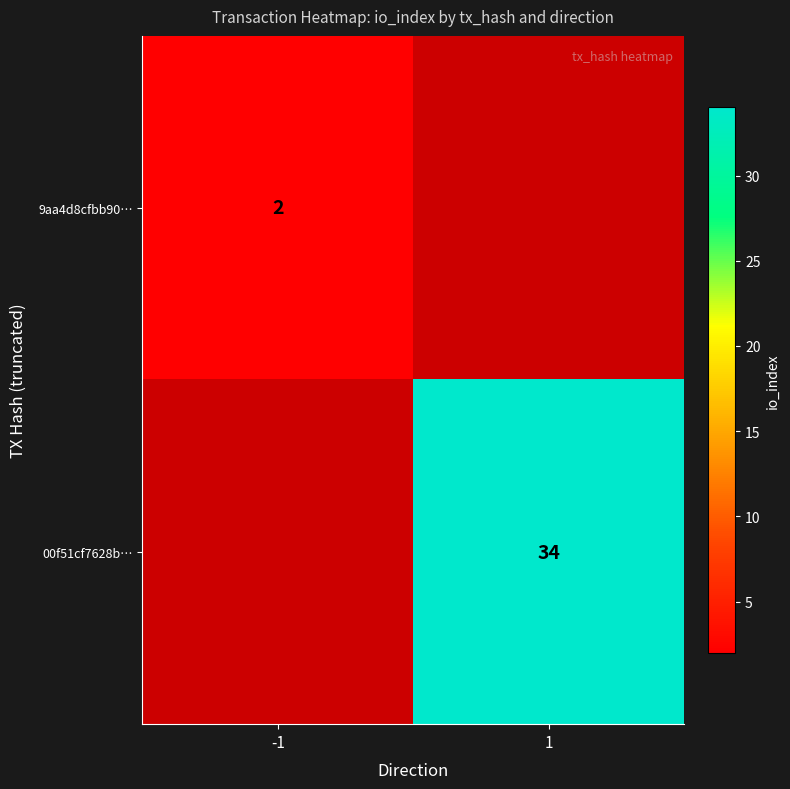

Is it true that 00f51cf7628b… equals 45 at 1?

False